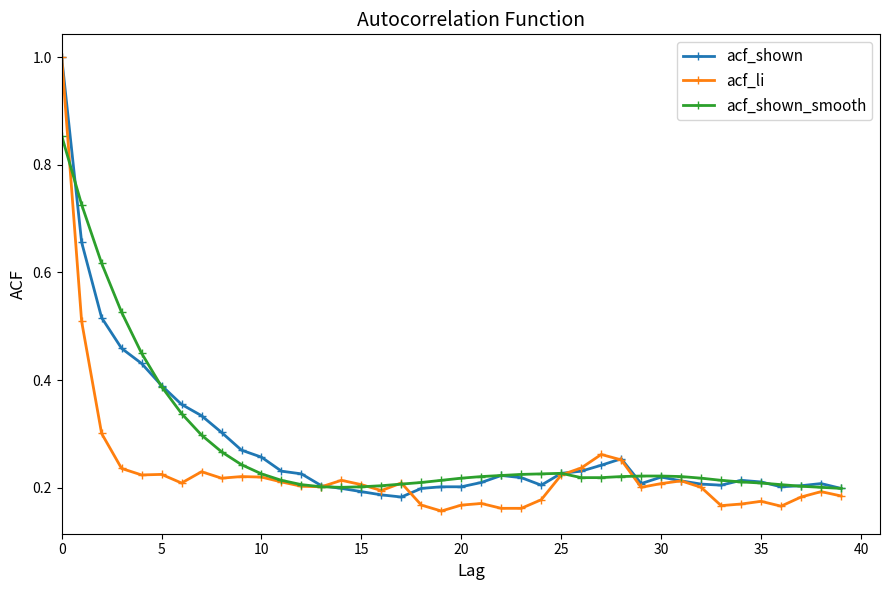

After their last crossing, which series has the higher values: acf_li or acf_shown_smooth?

acf_shown_smooth